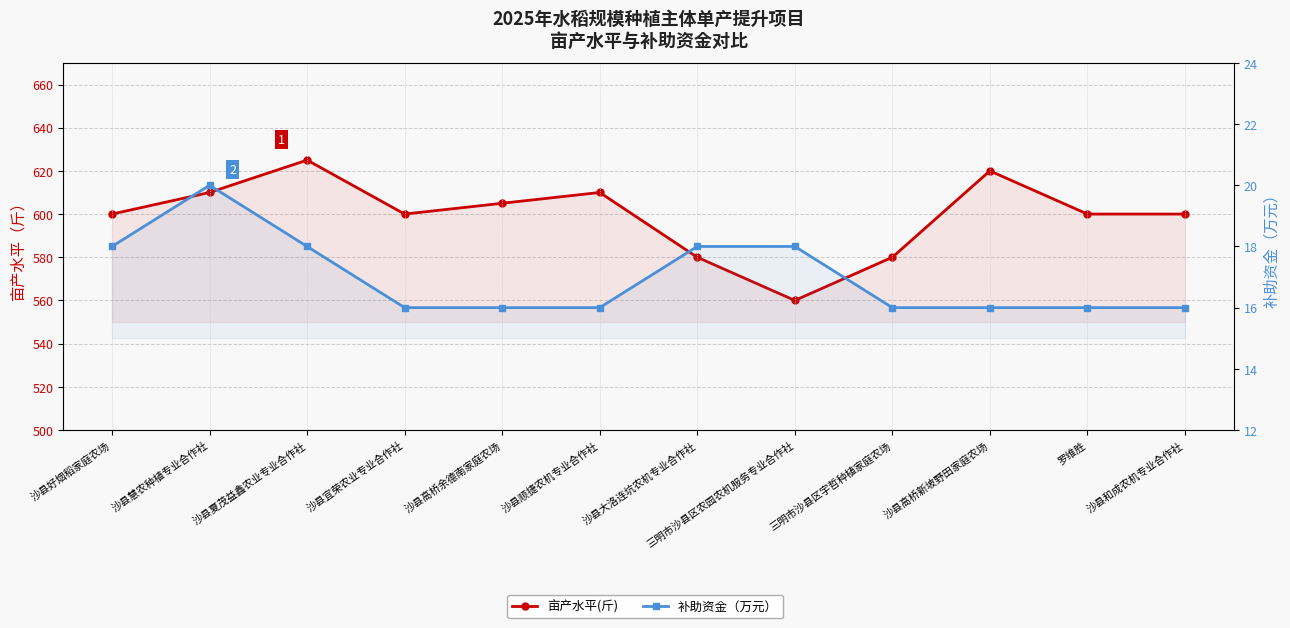

Reading left to right, what are all the values shown in this chart?

亩产水平(斤): 沙县好烟稻家庭农场=600	沙县慧农种植专业合作社=610	沙县夏茂益鑫农业专业合作社=625	沙县宜荣农业专业合作社=600	沙县高桥余德南家庭农场=605	沙县顺捷农机专业合作社=610	沙县大洛连坑农机专业合作社=580	三明市沙县区农园农机服务专业合作社=560	三明市沙县区宇哲种植家庭农场=580	沙县高桥新坡野田家庭农场=620	罗维胜=600	沙县和成农机专业合作社=600
补助资金（万元）: 沙县好烟稻家庭农场=18	沙县慧农种植专业合作社=20	沙县夏茂益鑫农业专业合作社=18	沙县宜荣农业专业合作社=16	沙县高桥余德南家庭农场=16	沙县顺捷农机专业合作社=16	沙县大洛连坑农机专业合作社=18	三明市沙县区农园农机服务专业合作社=18	三明市沙县区宇哲种植家庭农场=16	沙县高桥新坡野田家庭农场=16	罗维胜=16	沙县和成农机专业合作社=16